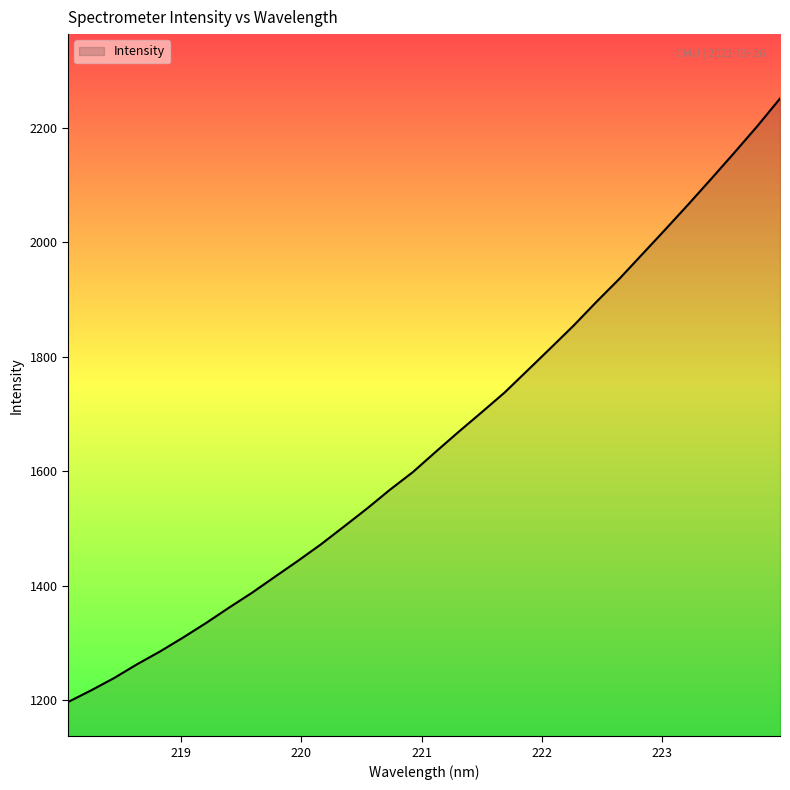

What is the difference between the maximum and second lowest values?

1034.4